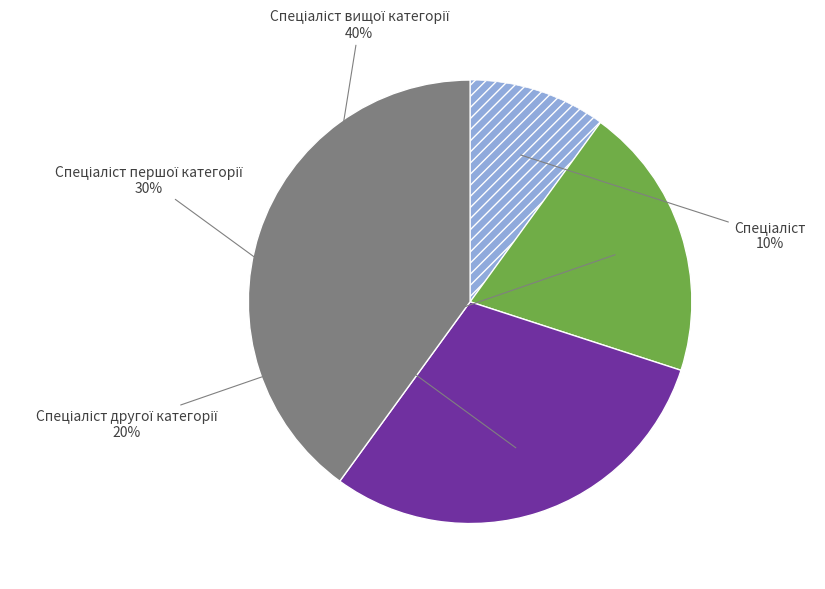

To the nearest percent, what is the difference between the largest and smallest slice percentages?

30%